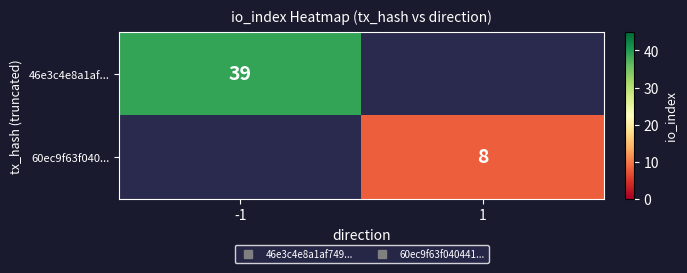

What value does the 60ec9f63f040... series have at 1?

8